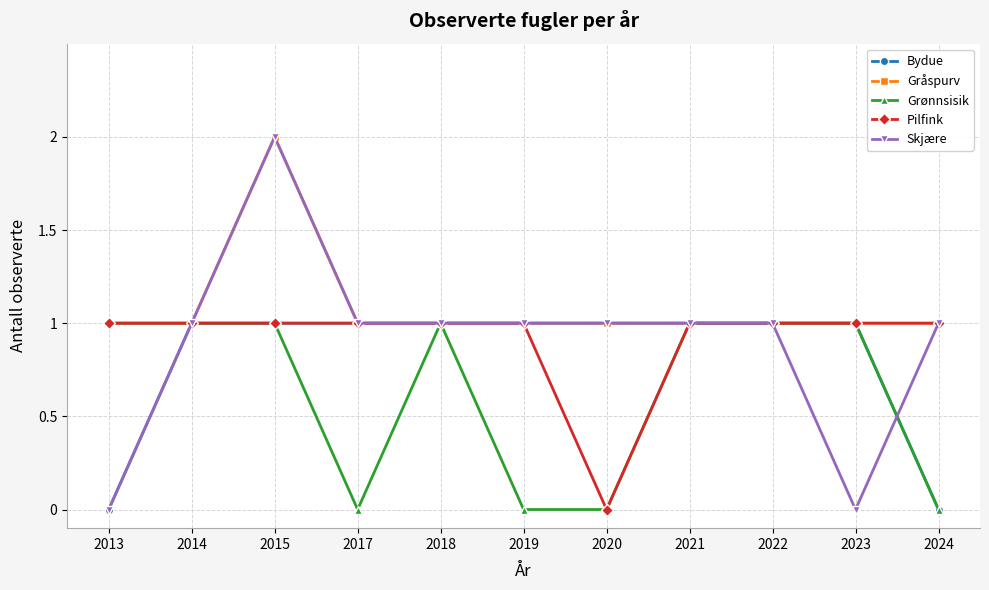

Where is the first local maximum for Gråspurv?

2015